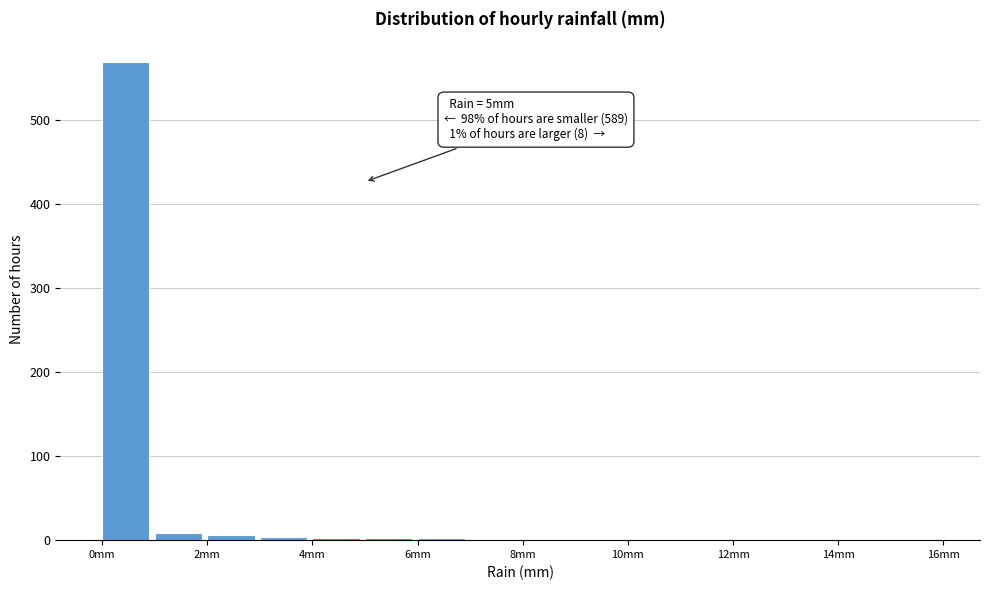

Which range on the x-axis has the tallest bar?

0 to 1